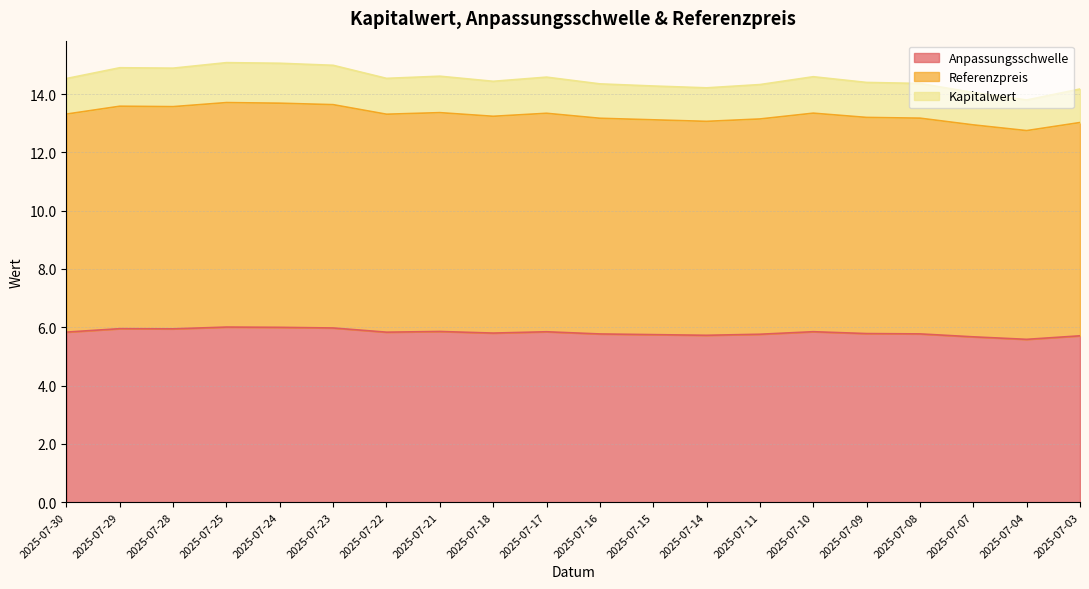

List the series in order of their peak value, highest first.

Kapitalwert, Referenzpreis, Anpassungsschwelle